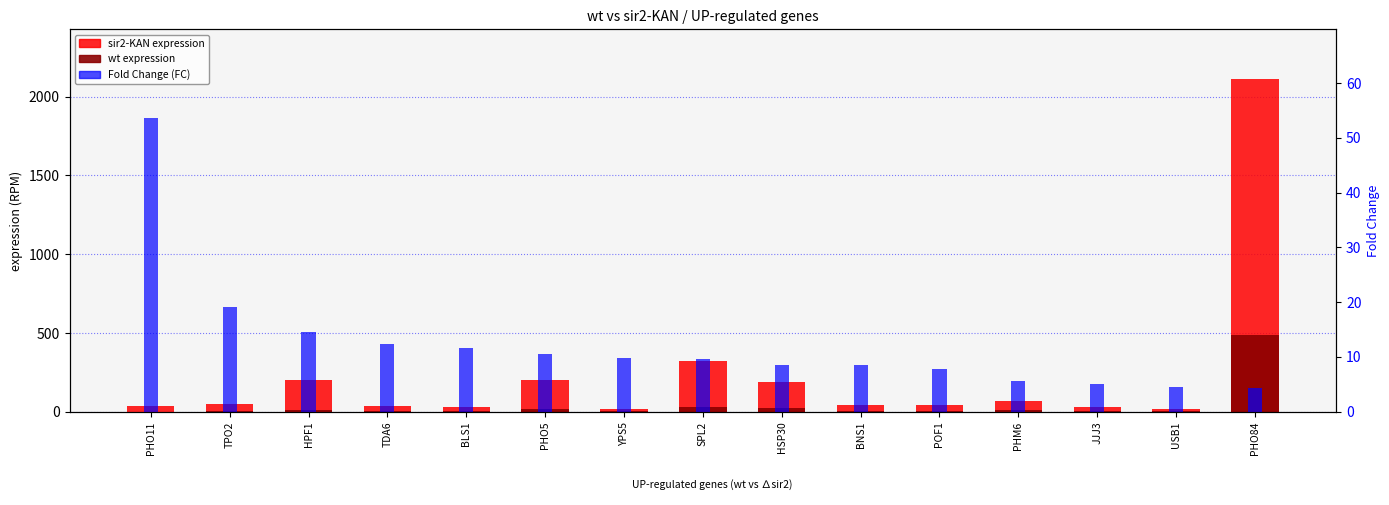

Which category has the highest value in the Fold Change (FC) series?

PHO11